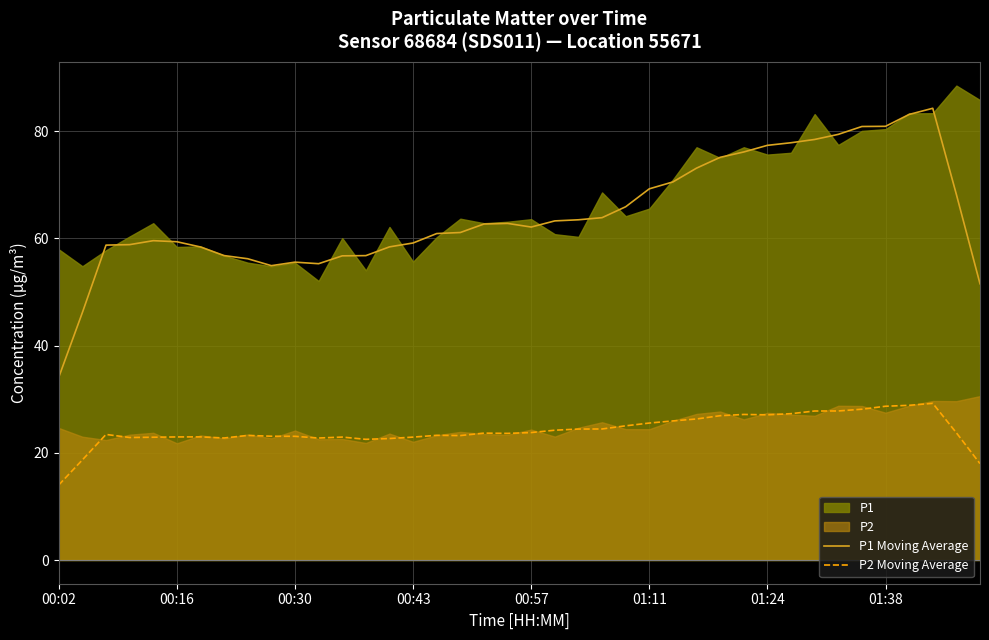

How many values in the P2 Moving Average series are below 23?

13